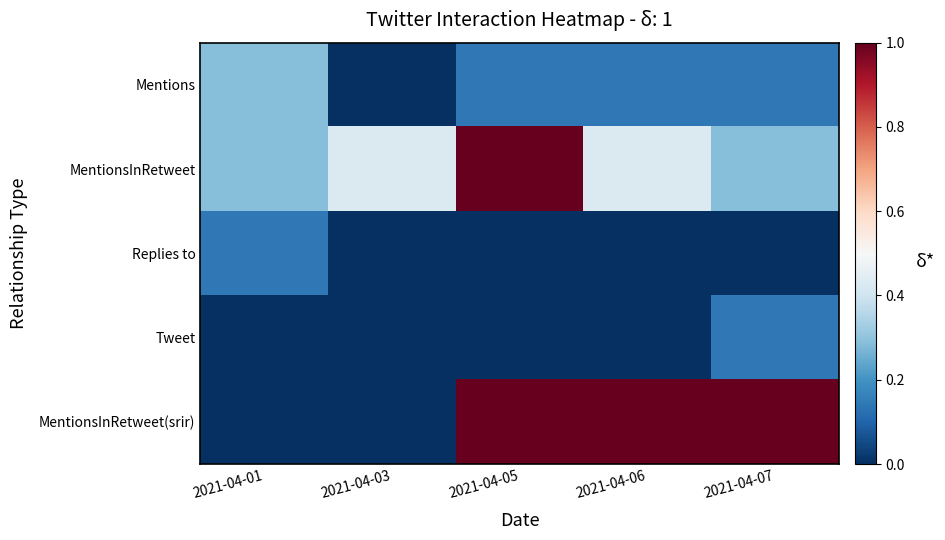

Reading left to right, what are all the values shown in this chart?

Mentions: 2021-04-01=0.3	2021-04-03=0.0	2021-04-05=0.1	2021-04-06=0.1	2021-04-07=0.1
MentionsInRetweet: 2021-04-01=0.3	2021-04-03=0.4	2021-04-05=1.0	2021-04-06=0.4	2021-04-07=0.3
Replies to: 2021-04-01=0.1	2021-04-03=0.0	2021-04-05=0.0	2021-04-06=0.0	2021-04-07=0.0
Tweet: 2021-04-01=0.0	2021-04-03=0.0	2021-04-05=0.0	2021-04-06=0.0	2021-04-07=0.1
MentionsInRetweet(srir): 2021-04-01=0.0	2021-04-03=0.0	2021-04-05=1.0	2021-04-06=1.0	2021-04-07=1.0